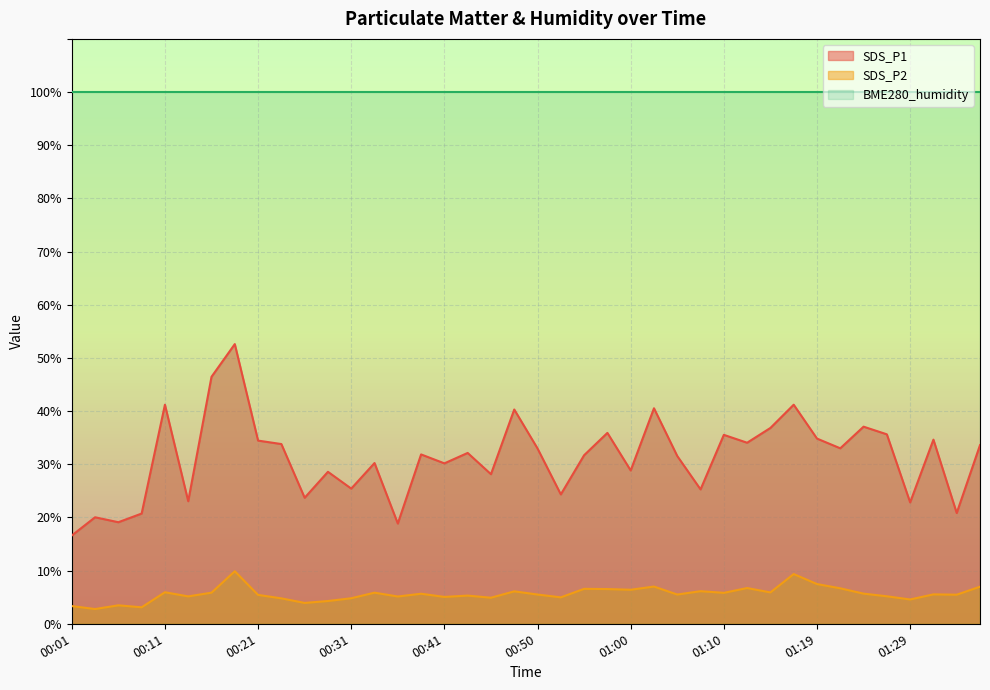

Does the chart display data point markers on the line(s)?

No